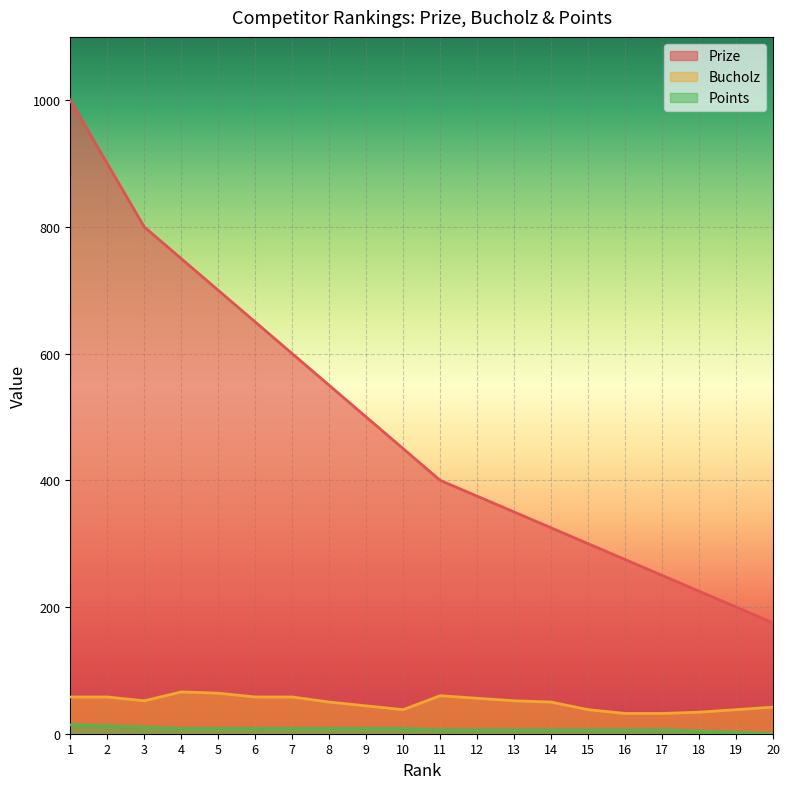

Is it true that Points equals 1 at 17?

False